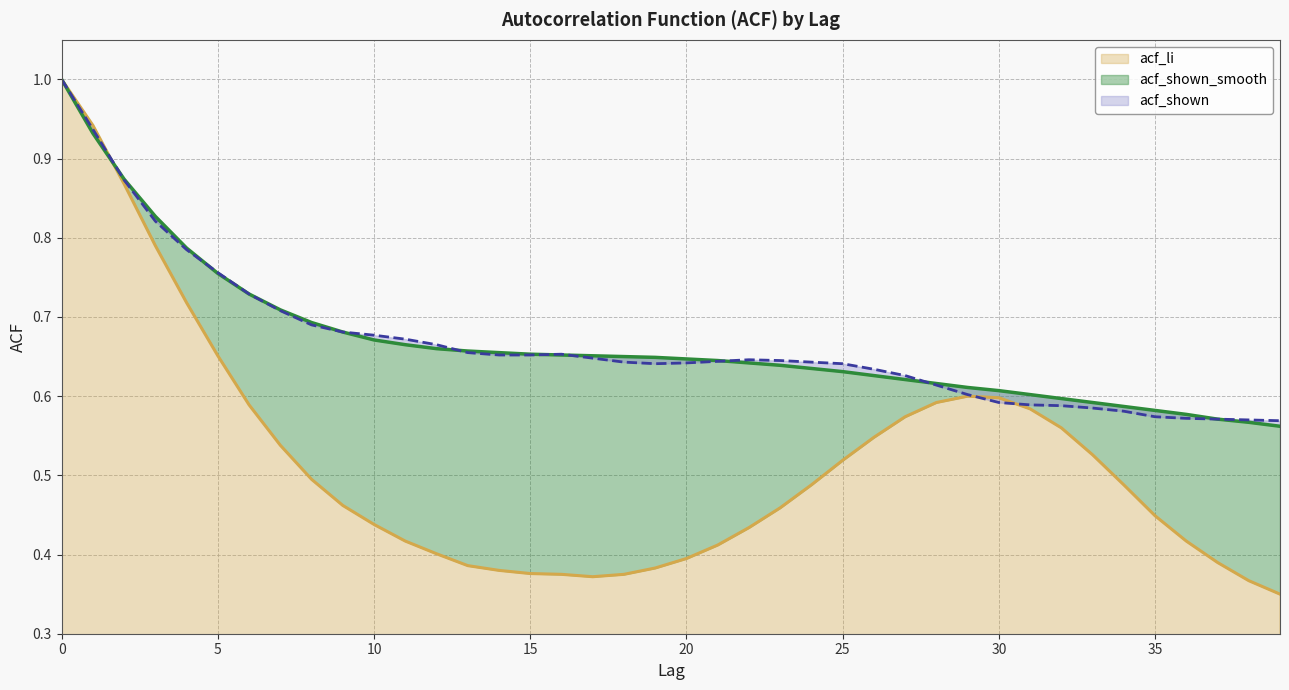

True or false: acf_shown has a value of 0.6 at 31.

True